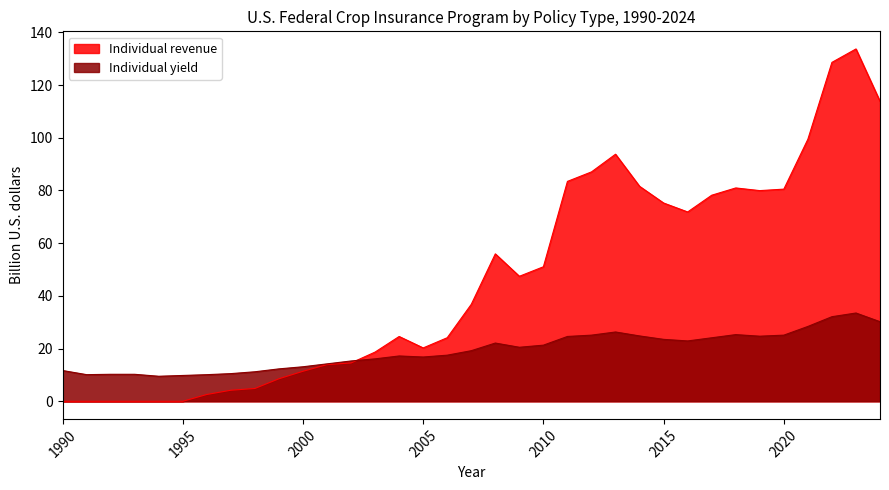

Between 1995 and 2005, which is larger?

2005